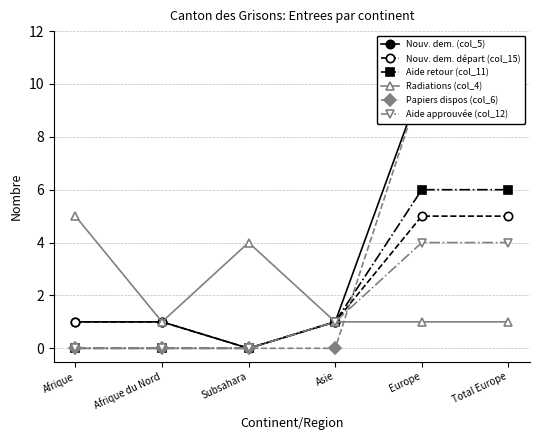

What is the label of the 5th point from the left?

Europe